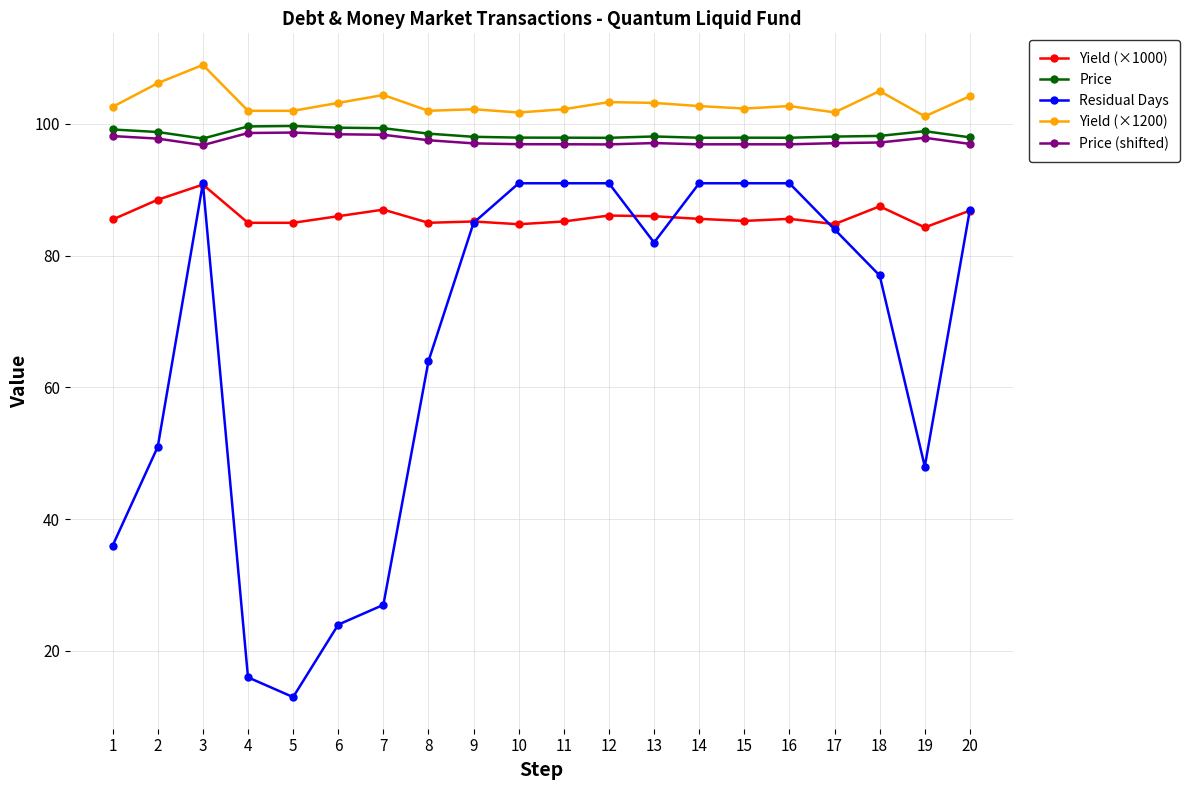

The Yield (×1000) series shows 85.2 at 9. True or false?

True